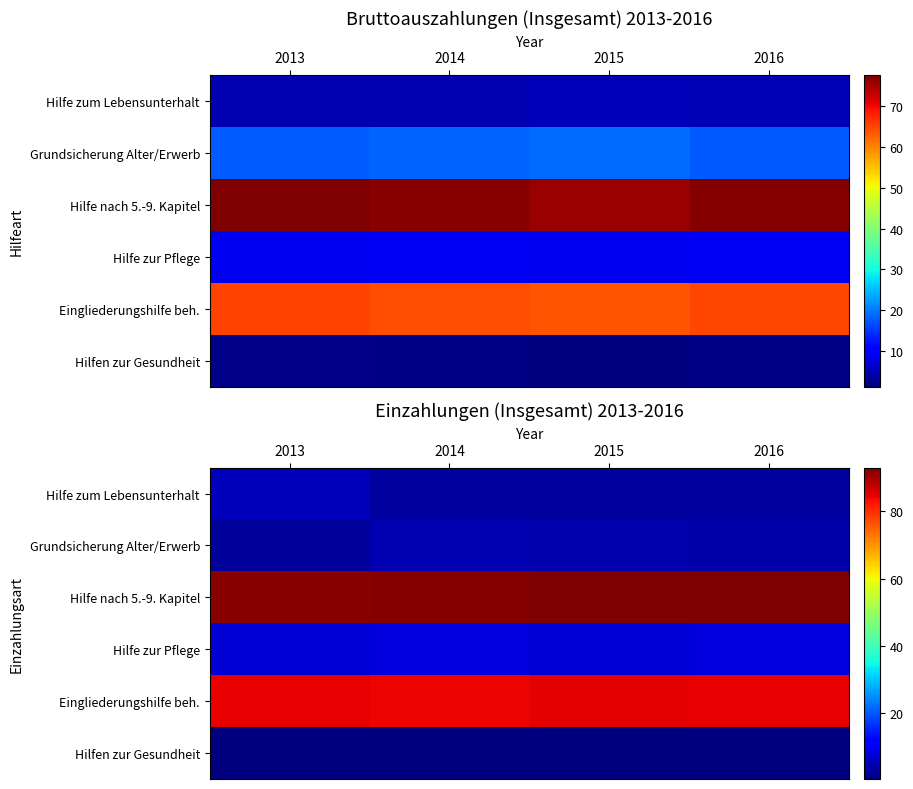

Which has a higher value, 2013 or 2016?

2013